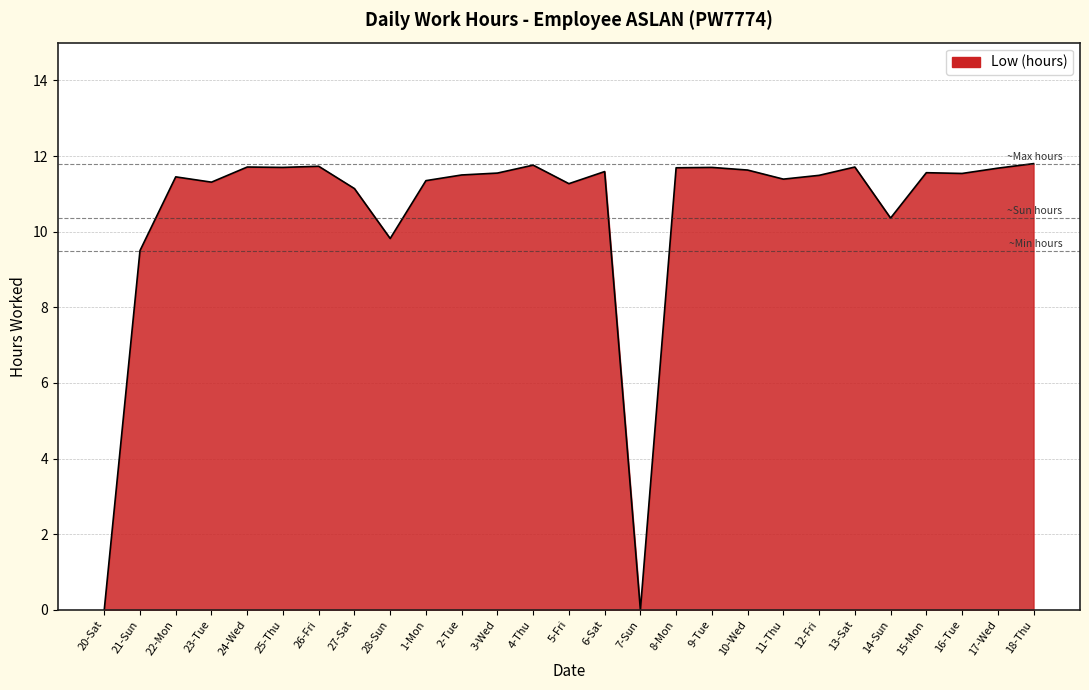

True or false: the data shows 11.7 at 17-Wed.

True